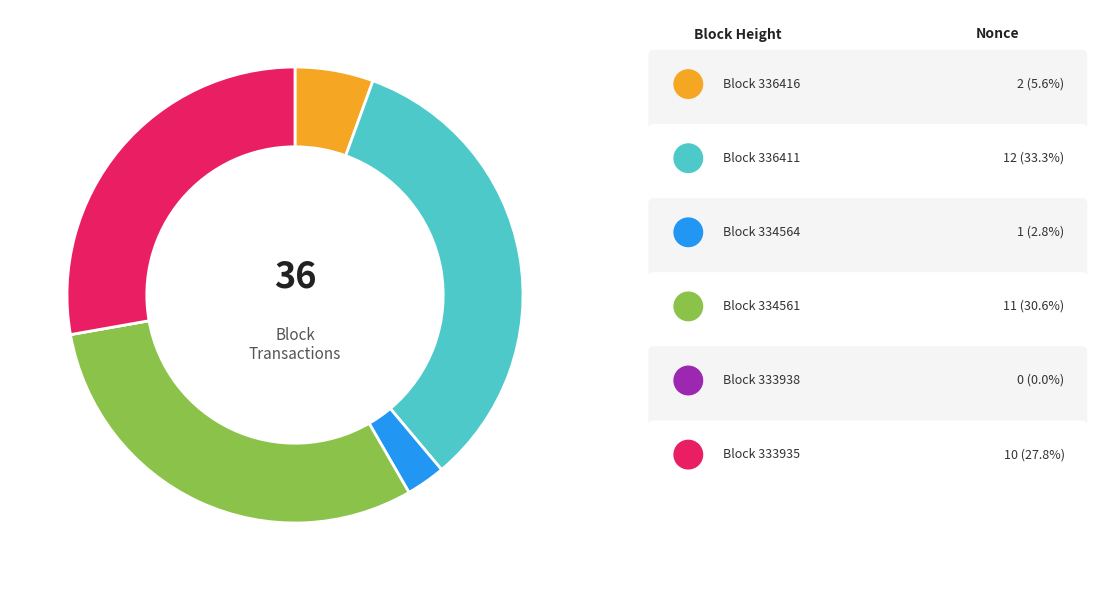

Does any single category account for the majority?

No